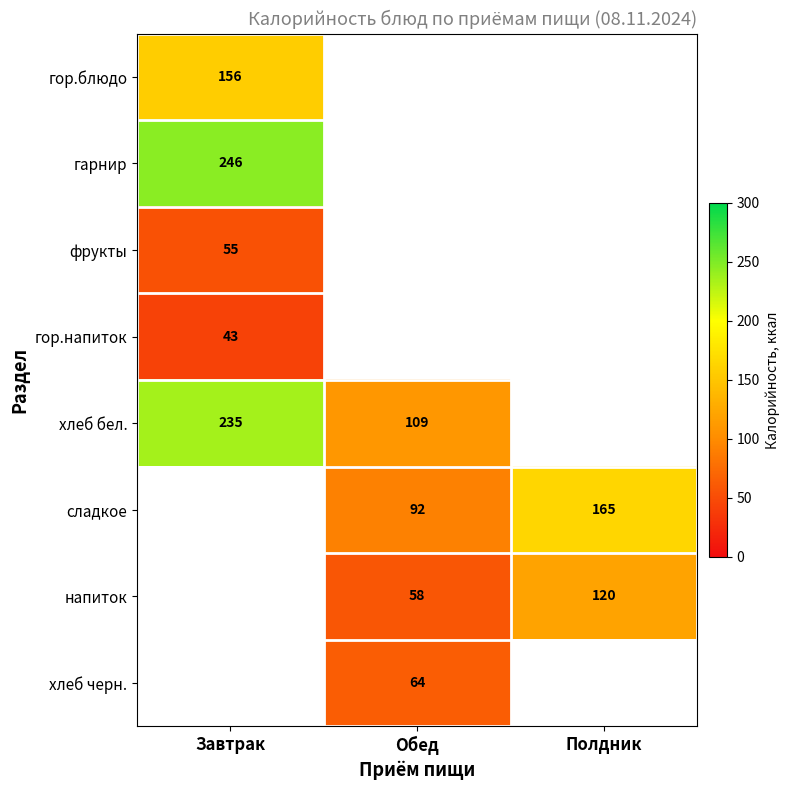

The хлеб бел. series shows 169.3 at Обед. True or false?

False